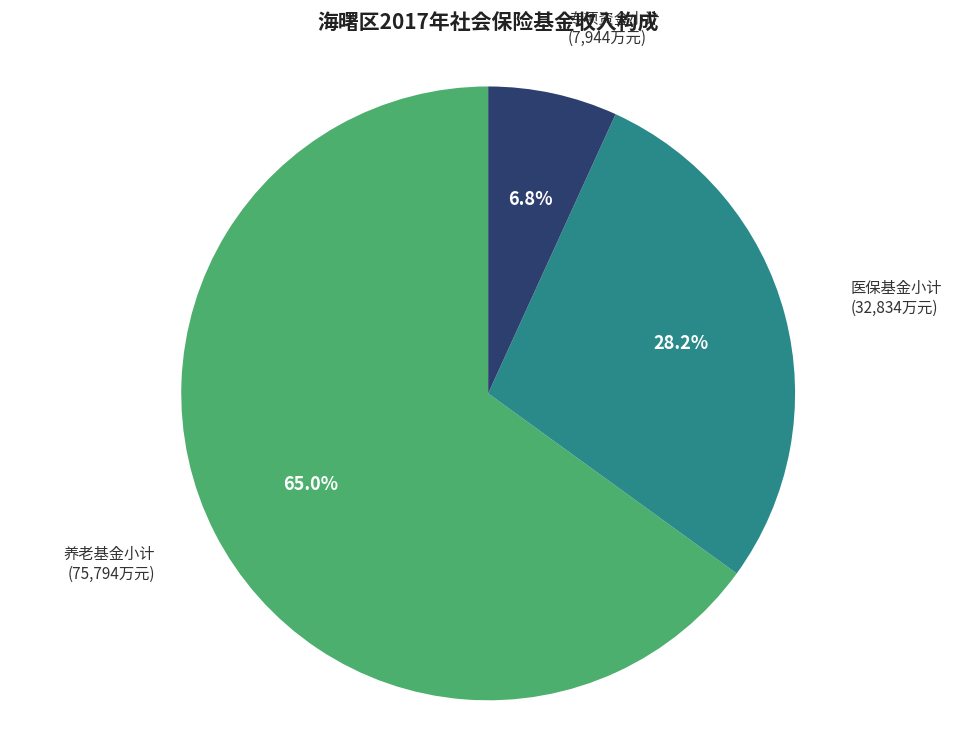

Is there any slice that represents more than half of the pie?

Yes